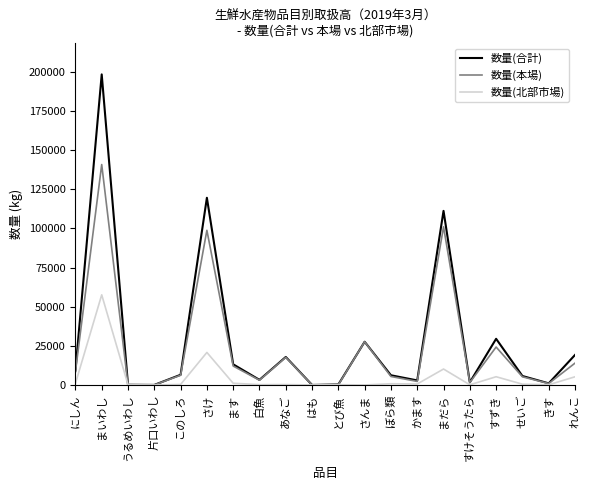

At すずき, list the series in order from largest to smallest.

数量(合計), 数量(本場), 数量(北部市場)